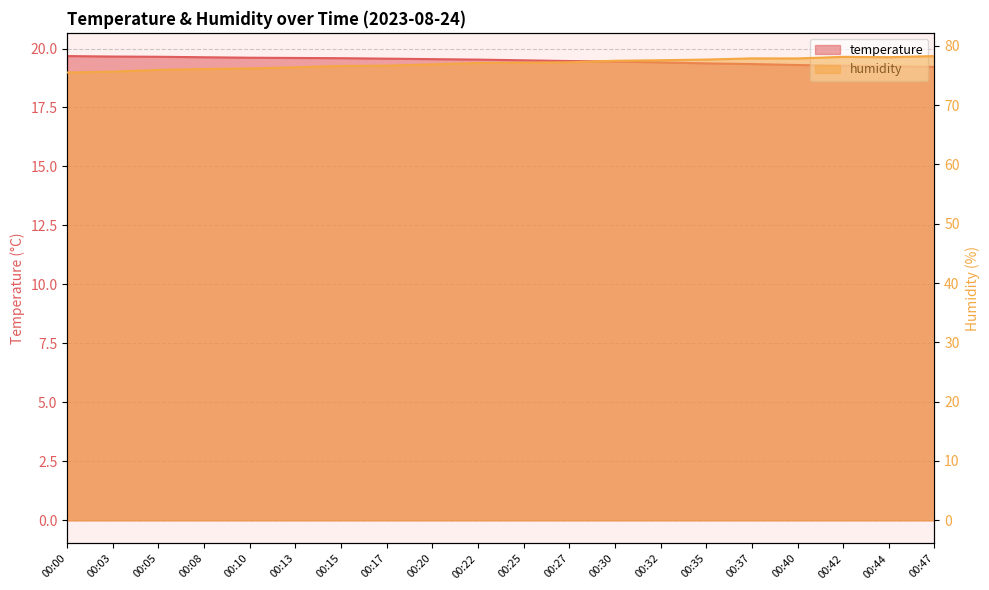

Is the value of temperature at 00:13 greater than the value of humidity at 00:32?

No